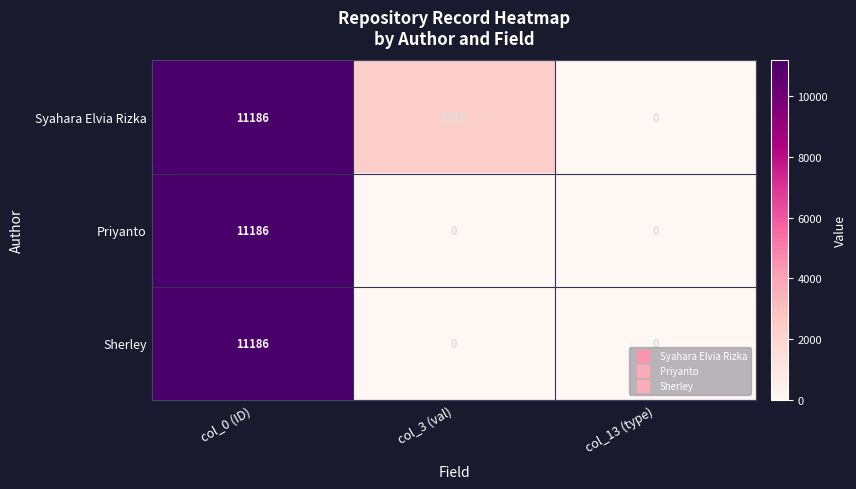

Reading left to right, list all the values displayed in this chart.

Syahara Elvia Rizka: 11186	2310	0
Priyanto: 11186	0	0
Sherley: 11186	0	0